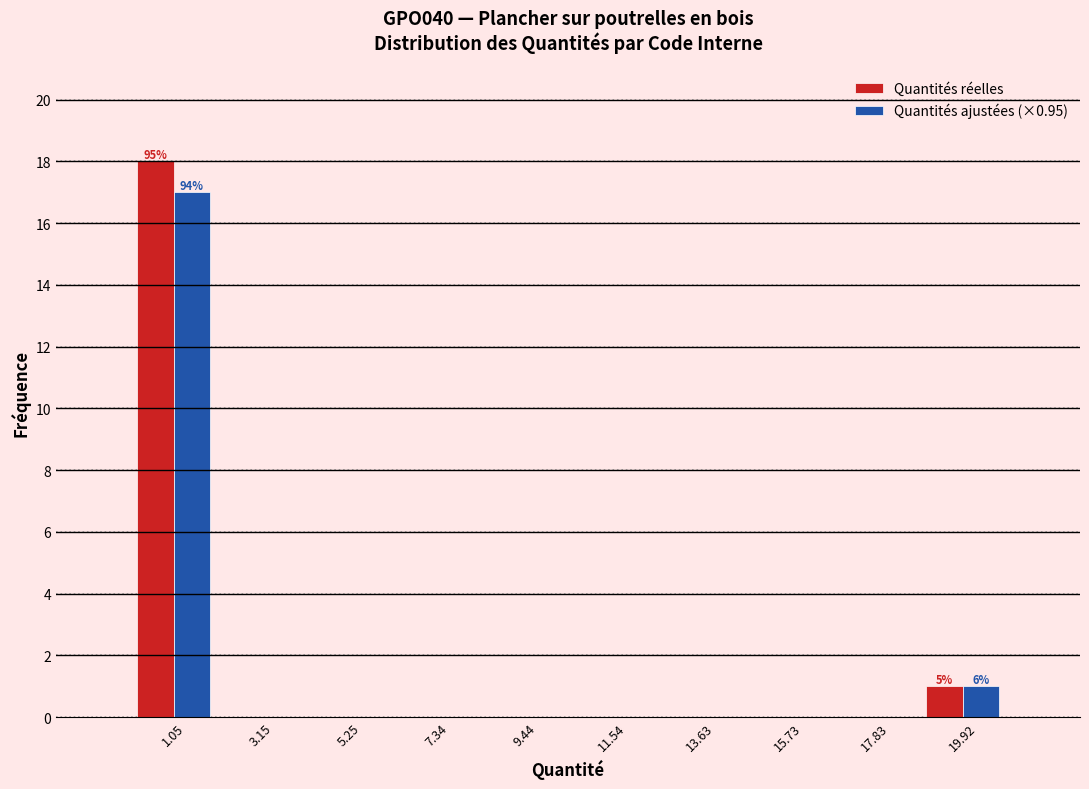

In the Quantités réelles series, which range on the x-axis has the tallest bar?

0.0 to 2.0